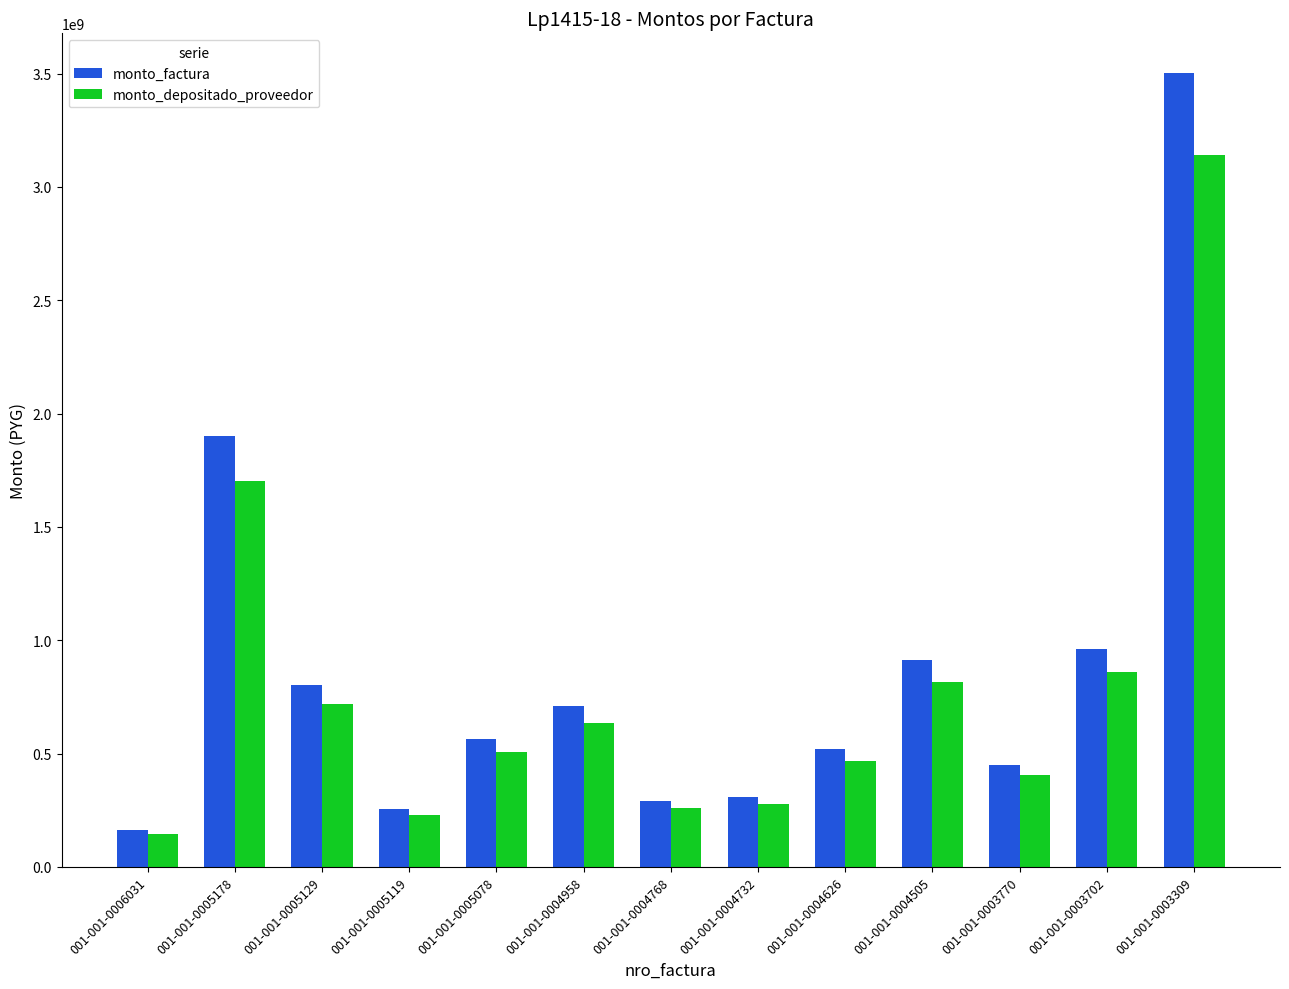

What is the average value of the monto_factura series?

872658030